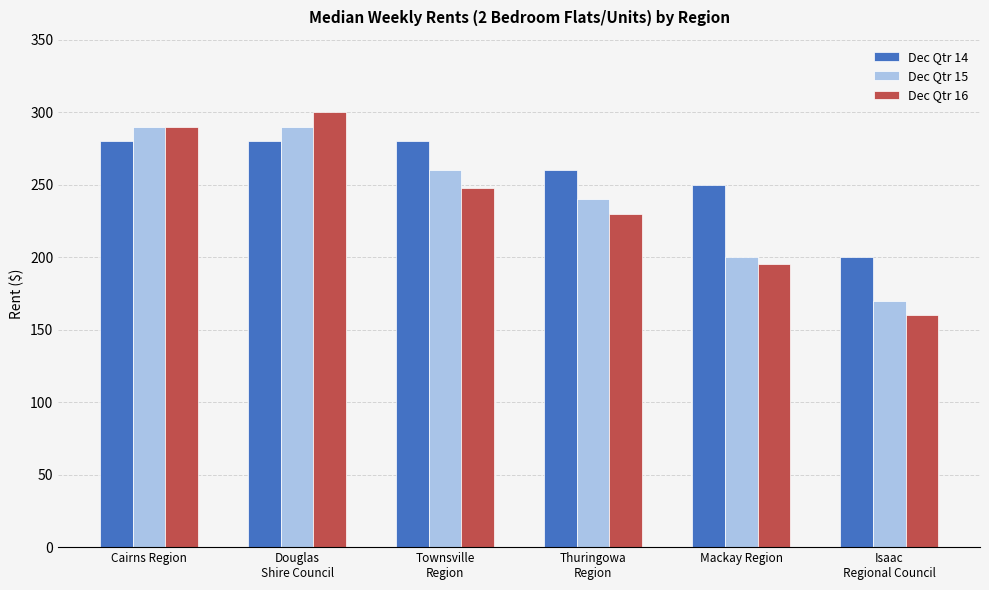

Are the bars horizontal?

No